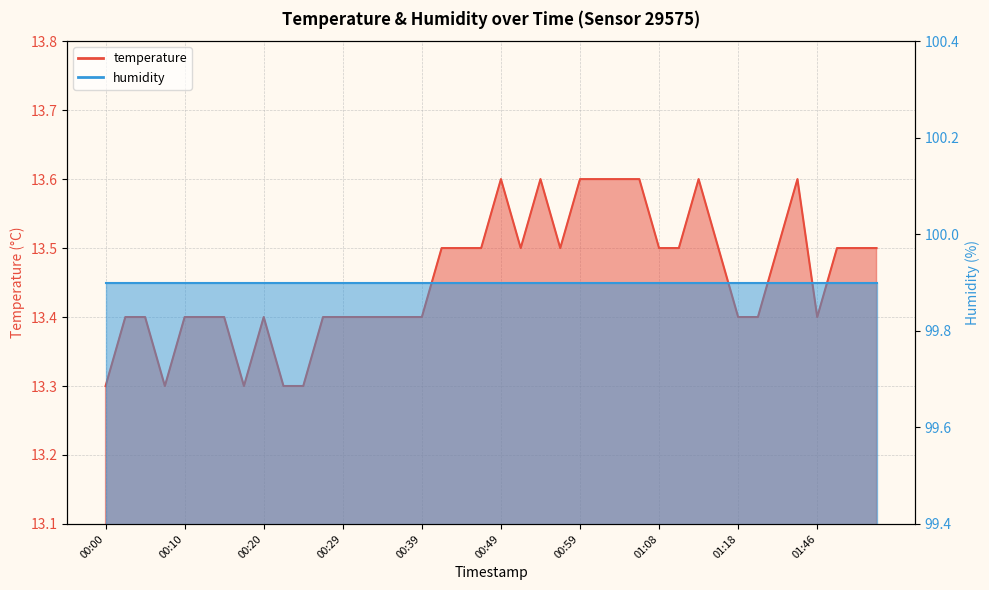

List the labels in order of value, smallest first.

00:00, 00:07, 00:17, 00:22, 00:24, 00:03, 00:05, 00:10, 00:12, 00:15, 00:20, 00:27, 00:29, 00:32, 00:34, 00:37, 00:39, 01:18, 01:35, 01:46, 00:42, 00:44, 00:46, 00:51, 00:56, 01:08, 01:11, 01:16, 01:38, 01:49, 01:51, 01:54, 00:49, 00:54, 00:59, 01:01, 01:04, 01:06, 01:13, 01:44